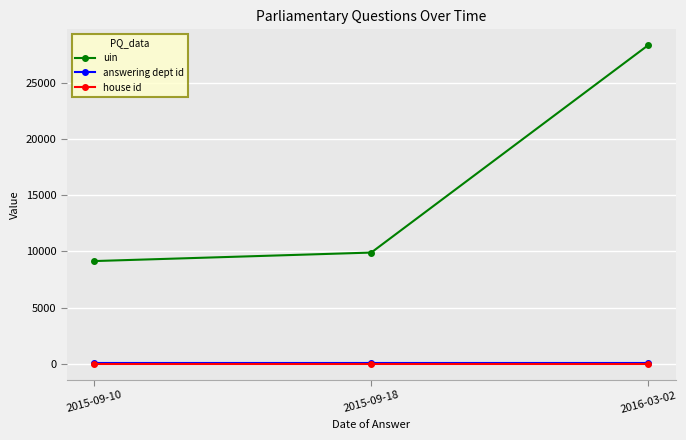

At which category is the sum across all series the highest?

2016-03-02